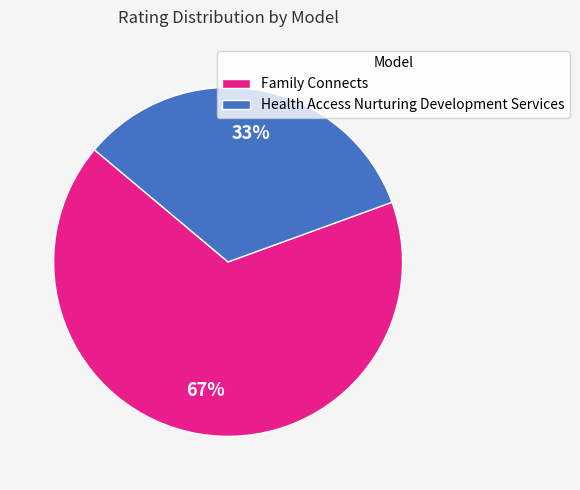

How many slices are in this pie chart?

2